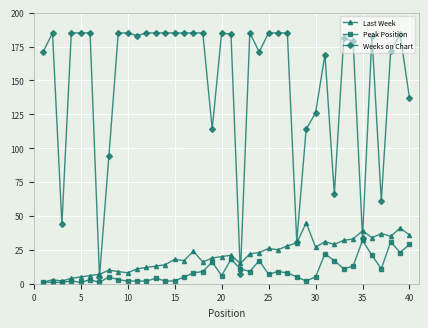

Which series has the largest total across all categories?

Weeks on Chart